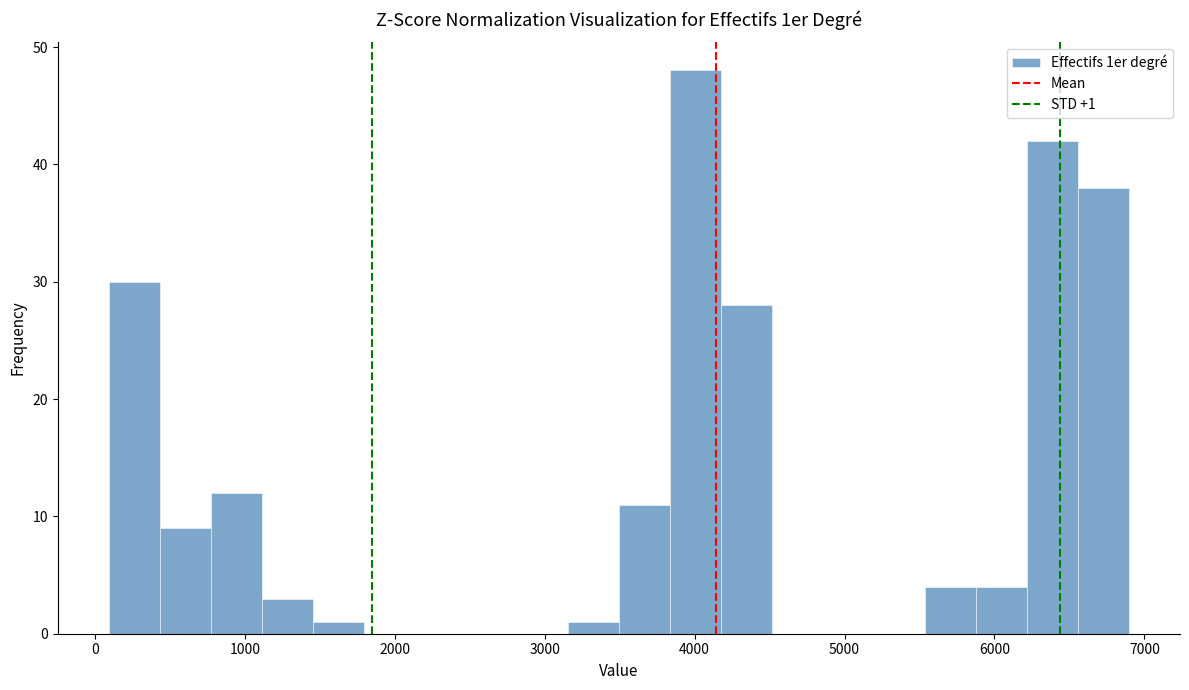

Around what value on the x-axis is the tallest bar? Give the approximate position of its centre, as read against the axis.

4000